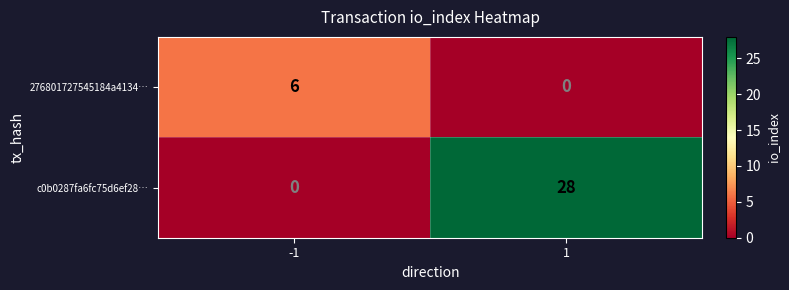

At which category is the sum across all series the highest?

1